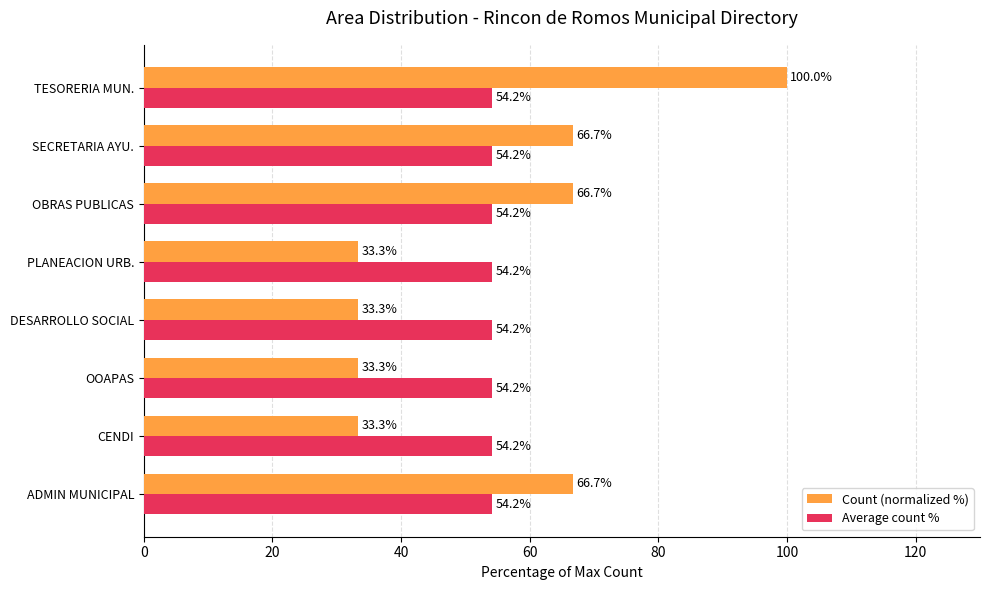

List the series in order of their peak value, lowest first.

Average count %, Count (normalized %)